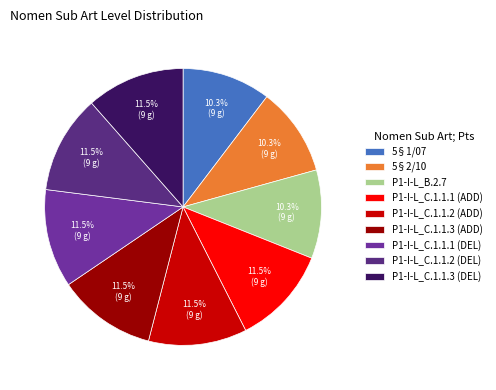

To the nearest percent, what percentage of the pie is P1-I-L_B.2.7?

10%